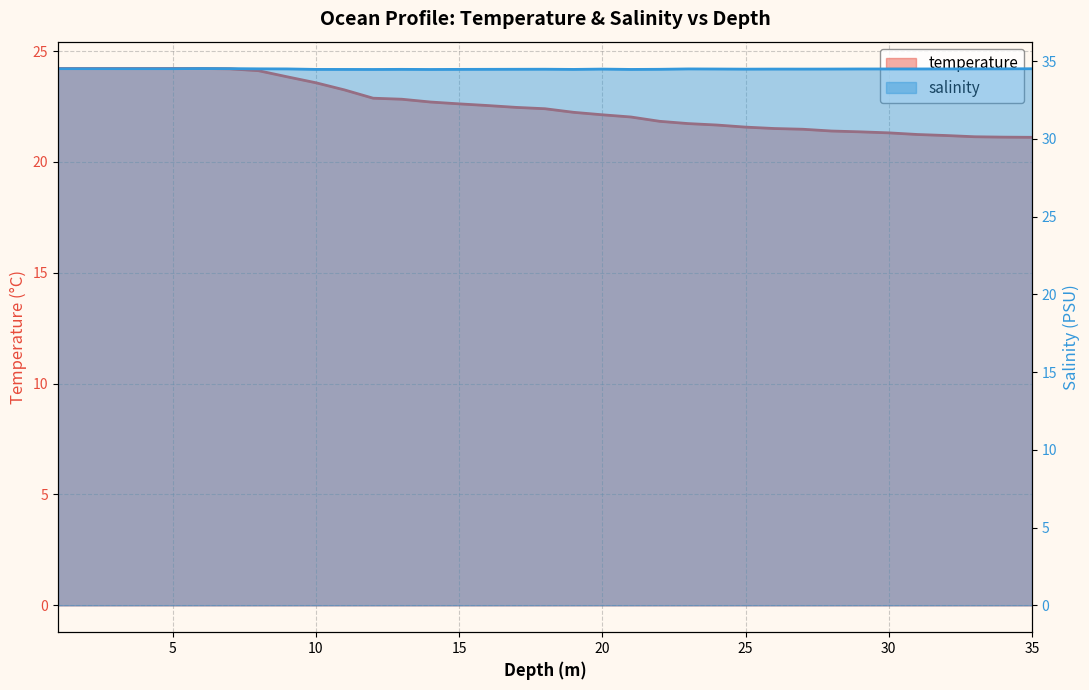

What are all the series names shown in the legend?

temperature, salinity